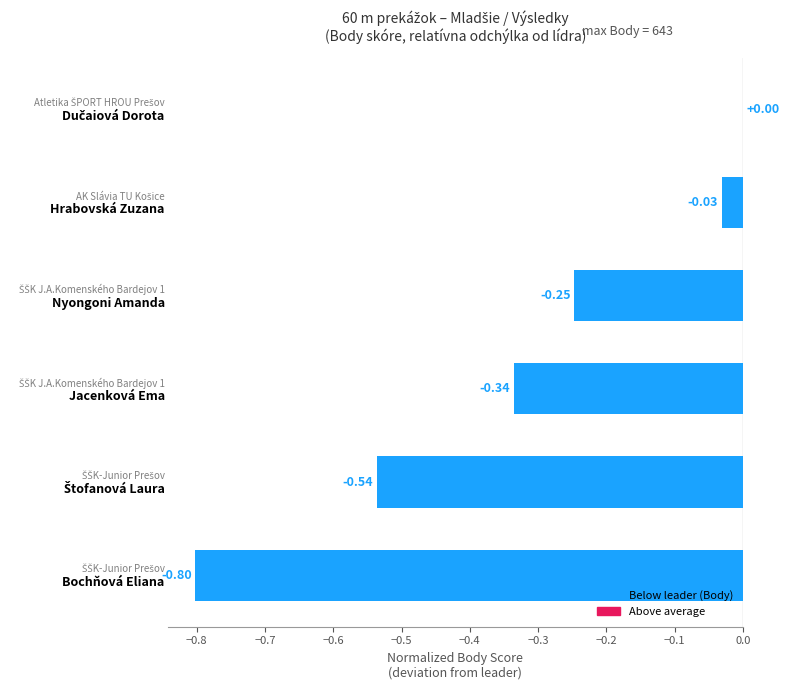

What is the sum of all values?

-2.0